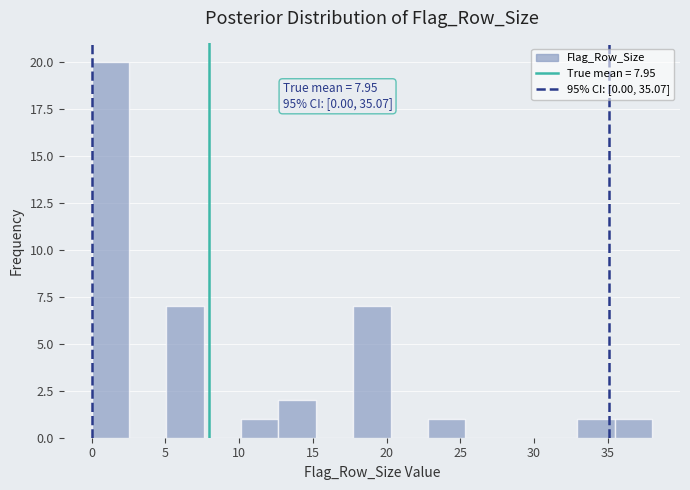

Which range on the x-axis has the tallest bar?

0.0 to 2.5